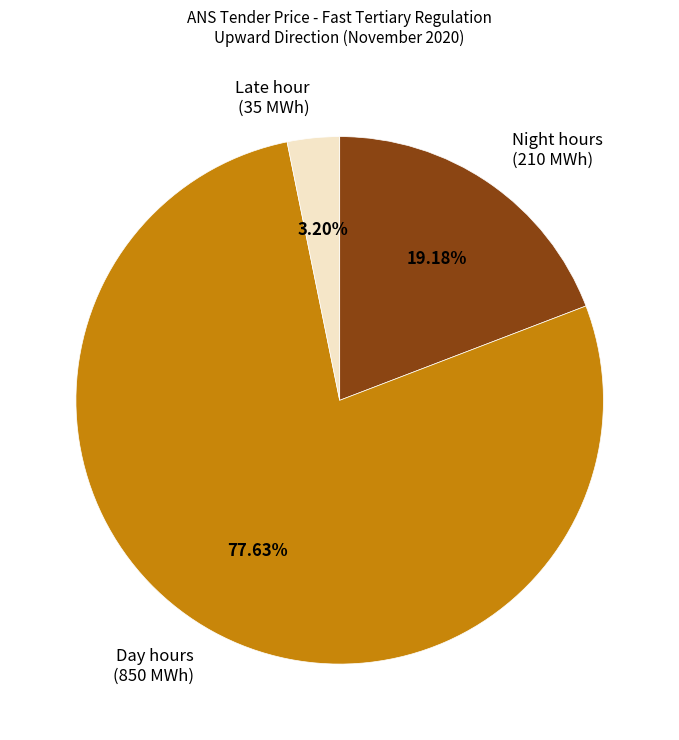

Combined, do Night hours (210 MWh) and Late hour (35 MWh) account for over 50%?

No